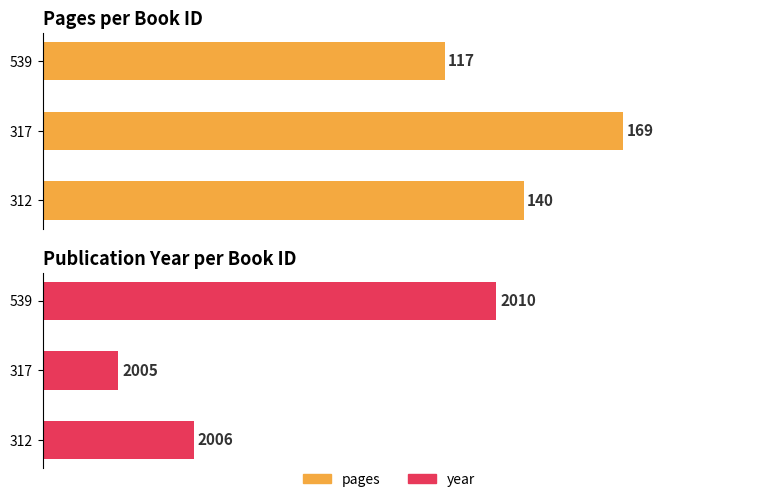

How many data points in year are above 2006?

1